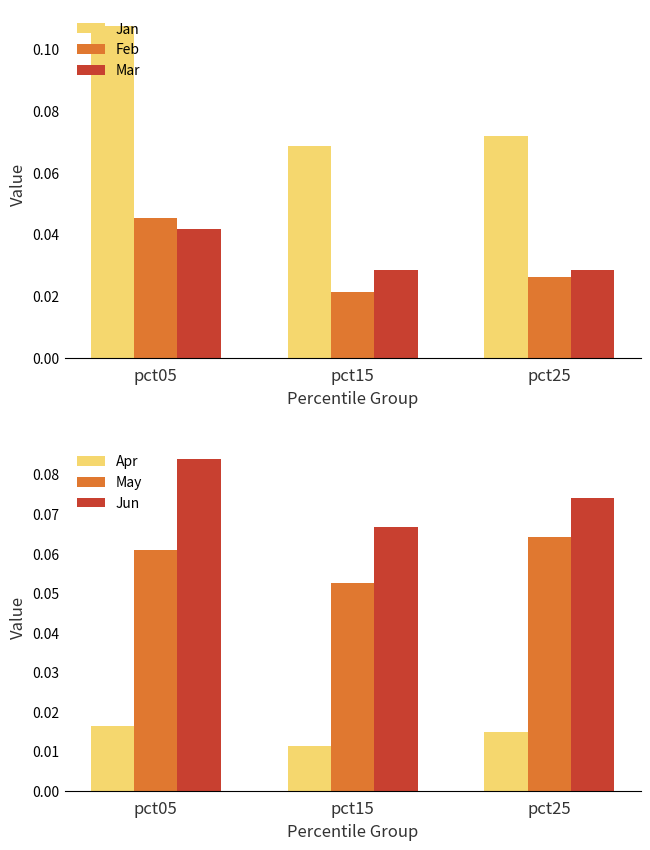

At which label is May closest to 0?

pct15